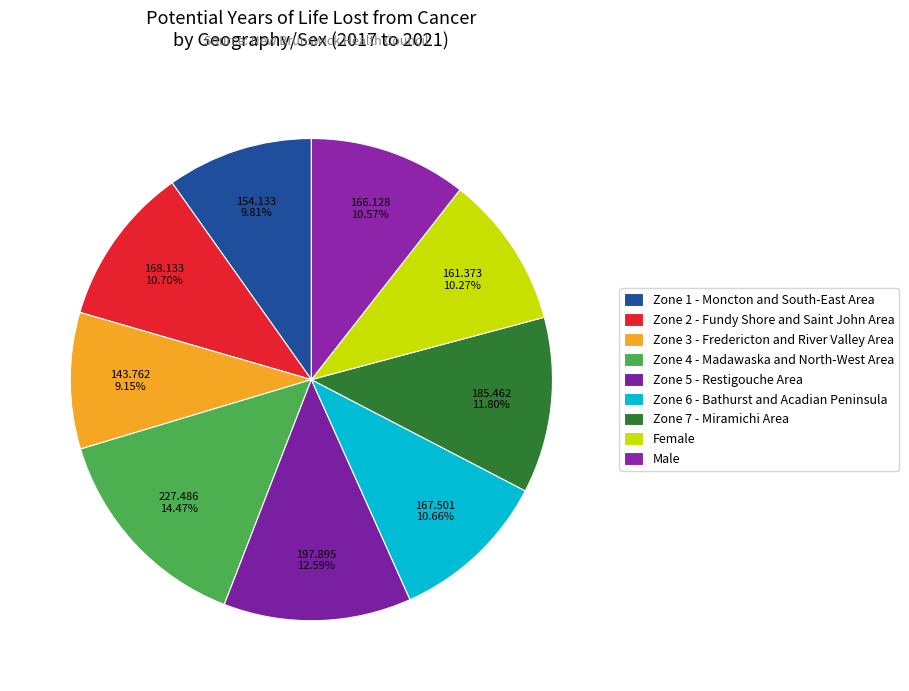

What is the smallest slice in the pie chart?

Zone 3 - Fredericton and River Valley Area